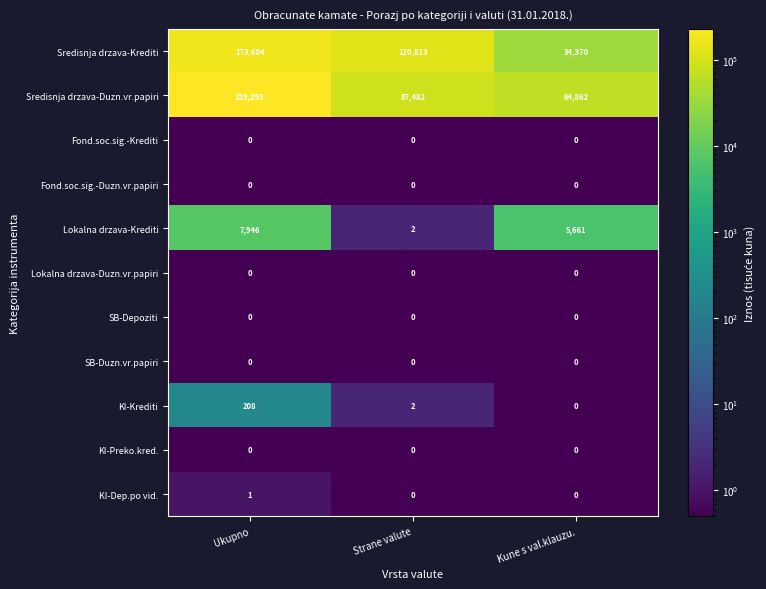

At which label is Sredisnja drzava-Krediti closest to 103987?

Strane valute